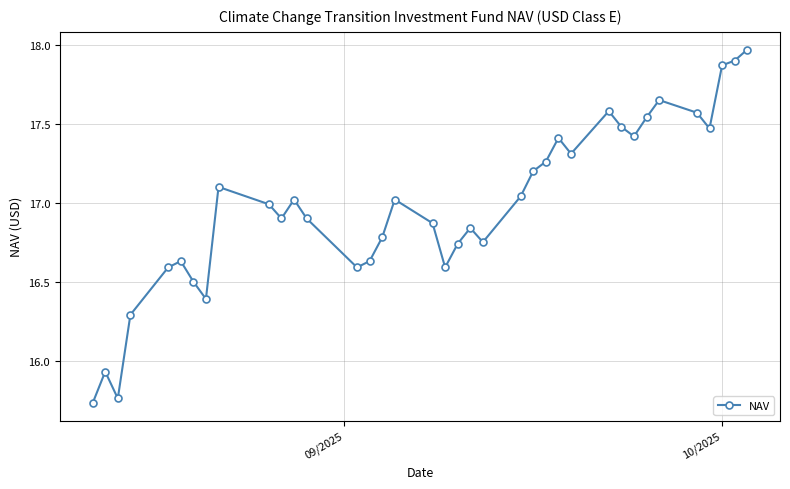

What is the difference between the maximum and second lowest values?

2.2